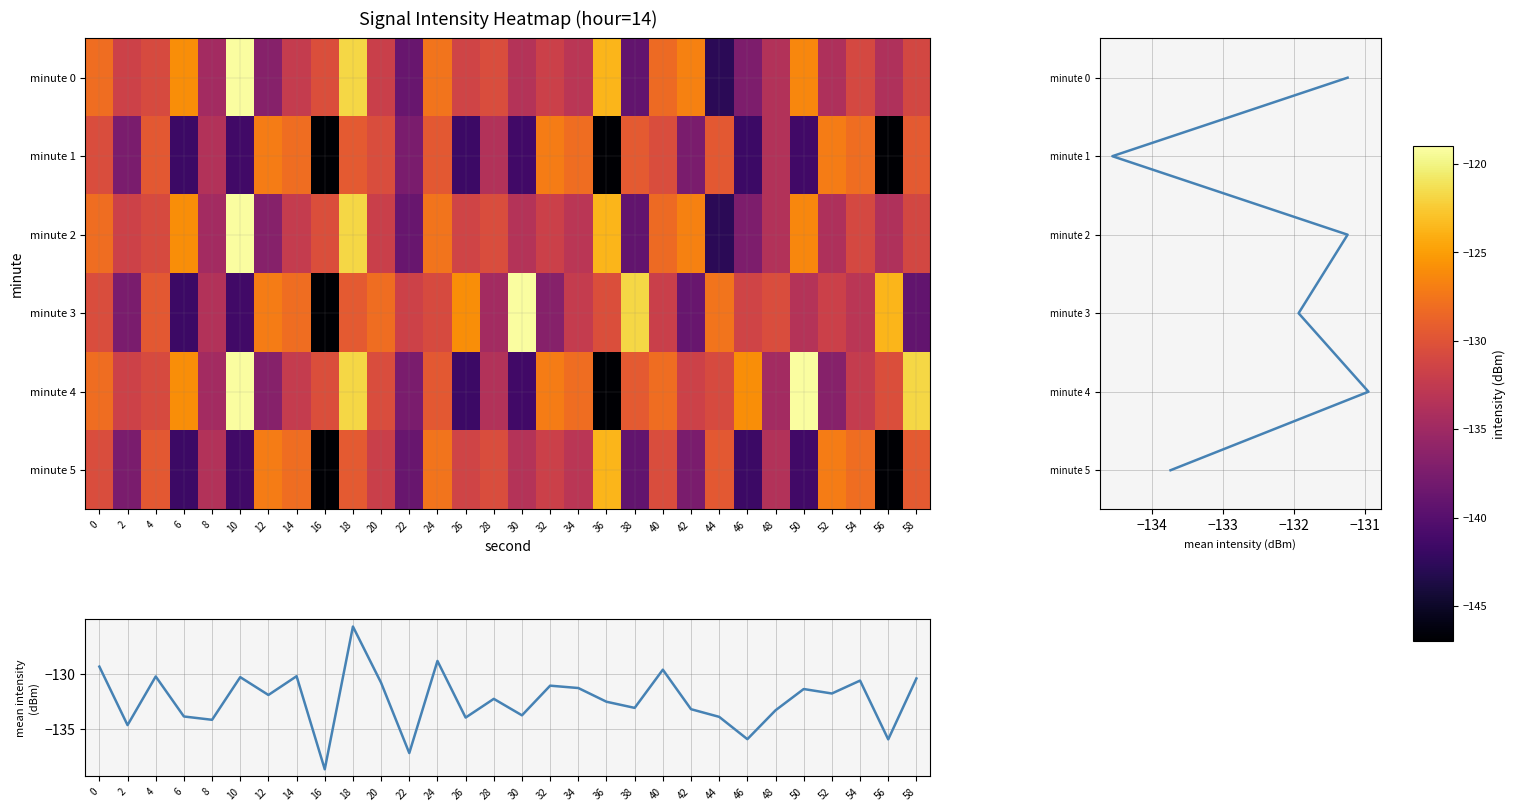

At which category is the sum across all series the highest?

18